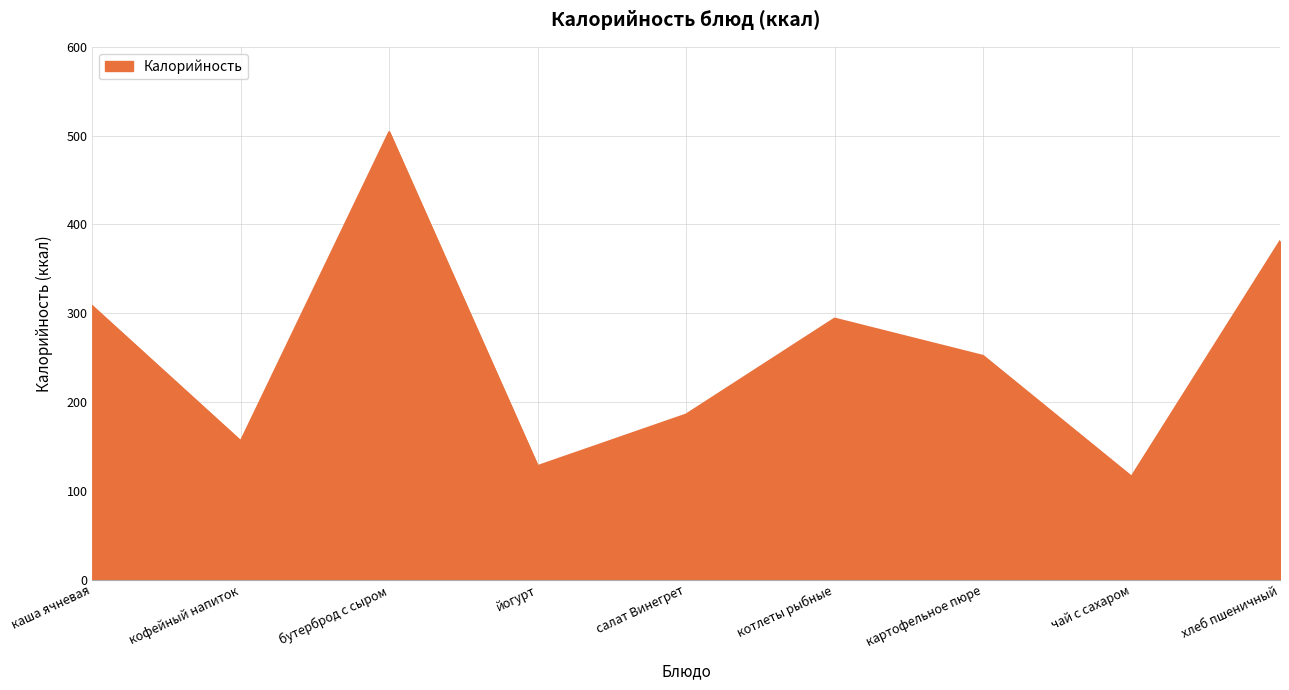

Which category has the lowest value across all series?

чай с сахаром